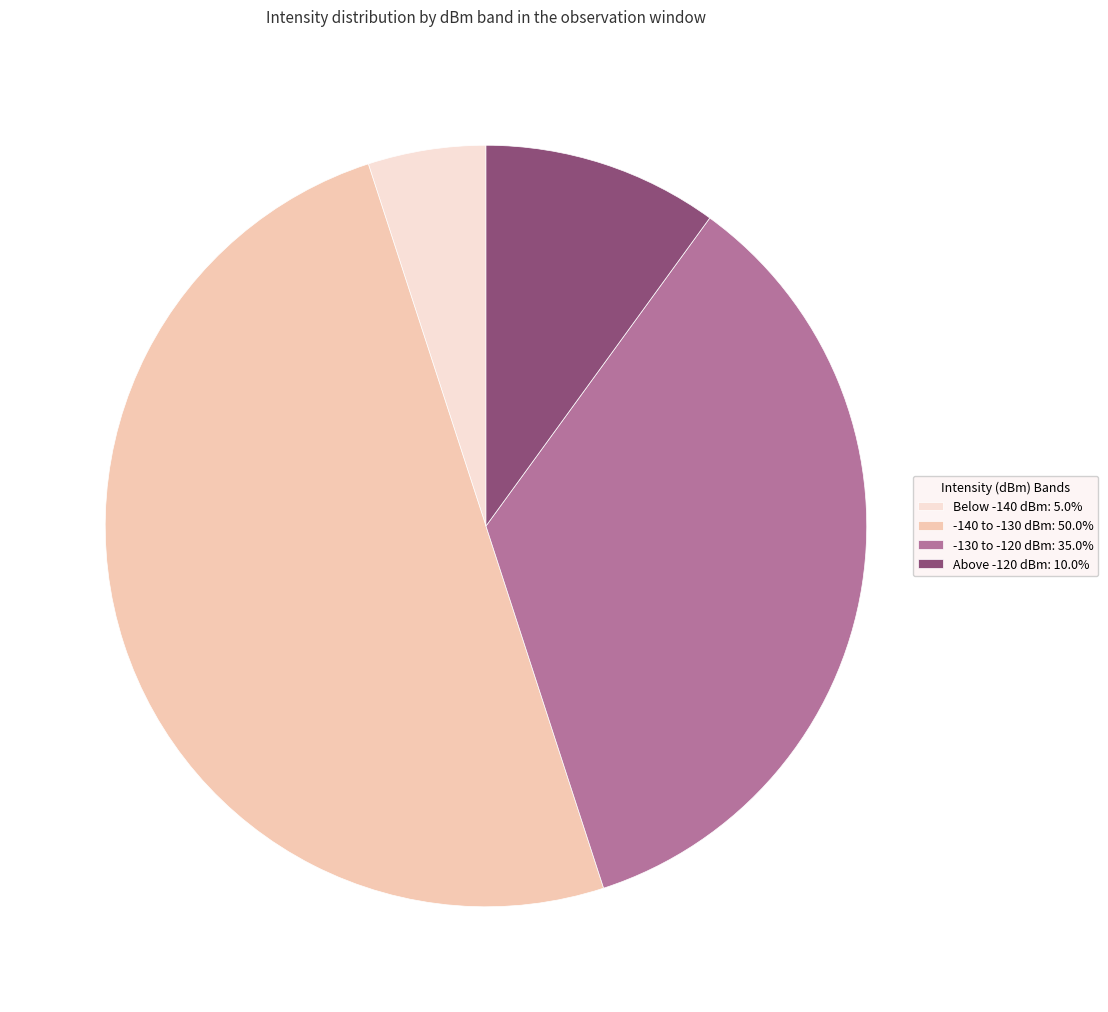

Is the sum of Below -140 dBm: 5.0% and -130 to -120 dBm: 35.0% greater than half?

No